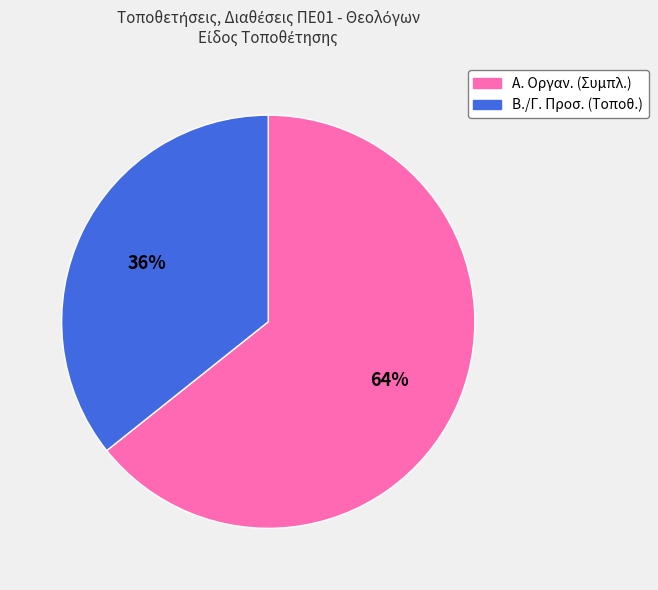

How many slices are in this pie chart?

2